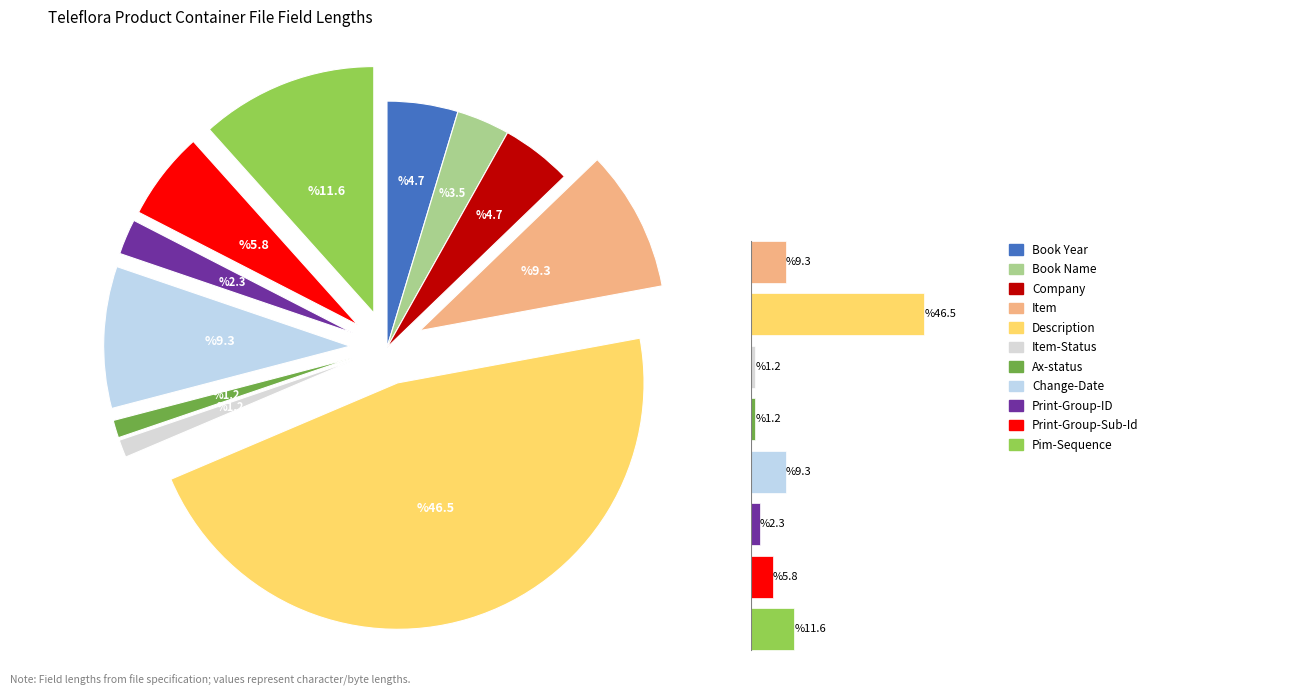

Is there any slice that represents more than half of the pie?

No